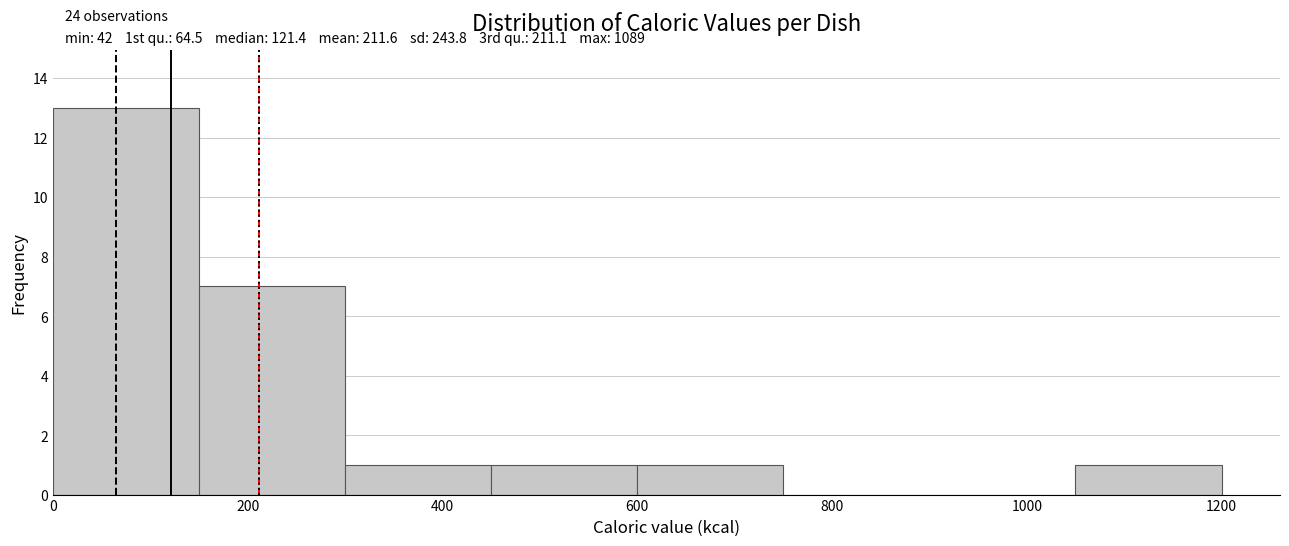

Which range on the x-axis has the tallest bar?

0 to 150